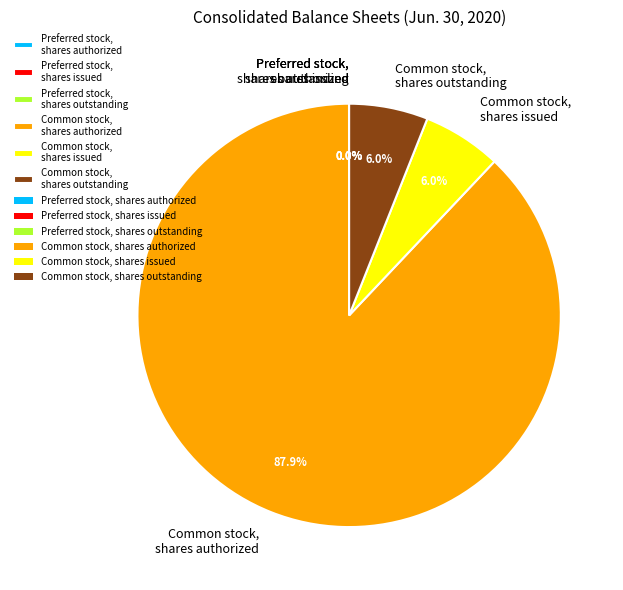

Which slice represents more than half of the pie?

Common stock, shares authorized